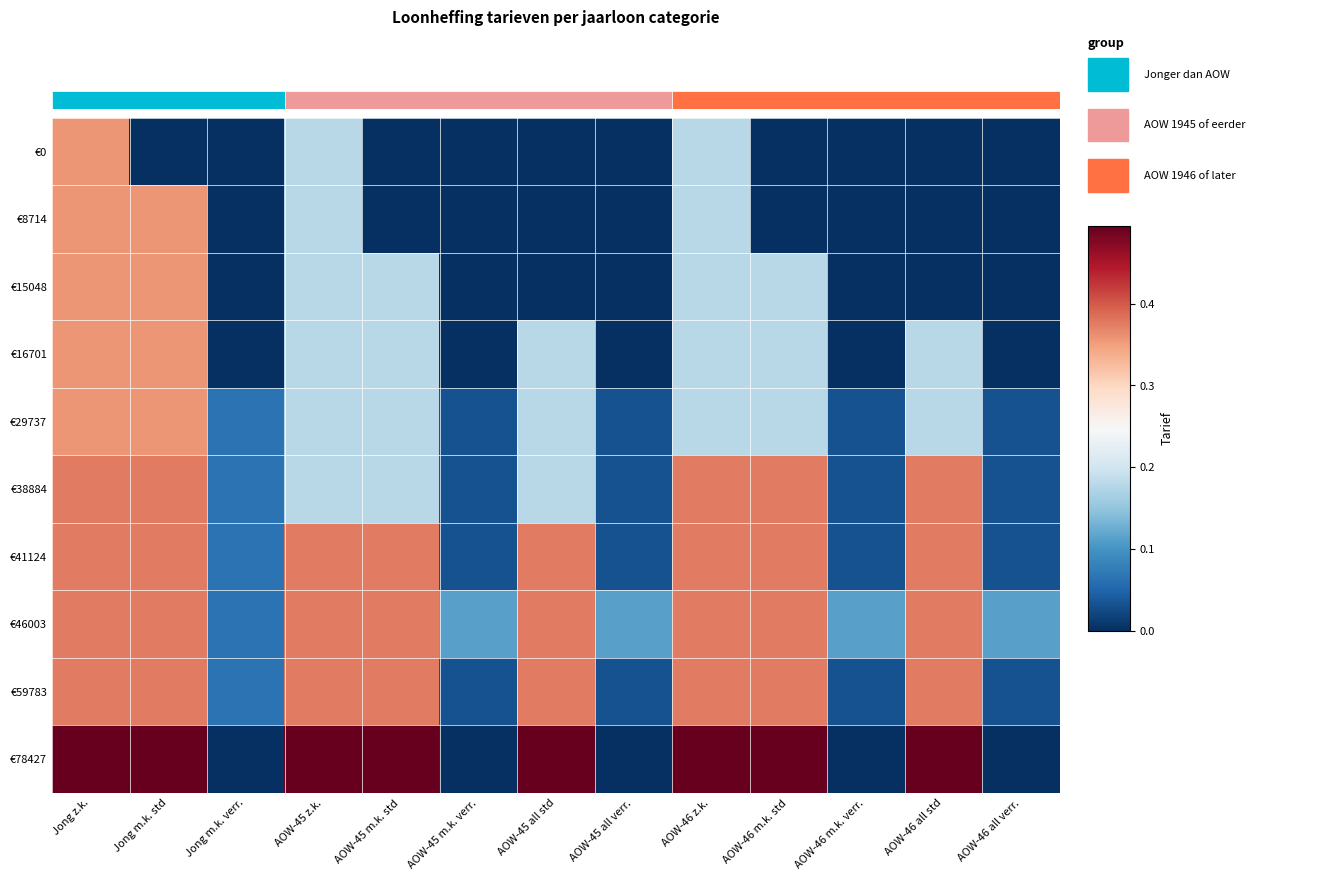

Reading left to right, list all the values displayed in this chart.

€0: Jong z.k.=0.4	Jong m.k. std=0.0	Jong m.k. verr.=0.0	AOW-45 z.k.=0.2	AOW-45 m.k. std=0.0	AOW-45 m.k. verr.=0.0	AOW-45 all std=0.0	AOW-45 all verr.=0.0	AOW-46 z.k.=0.2	AOW-46 m.k. std=0.0	AOW-46 m.k. verr.=0.0	AOW-46 all std=0.0	AOW-46 all verr.=0.0
€8714: Jong z.k.=0.4	Jong m.k. std=0.4	Jong m.k. verr.=0.0	AOW-45 z.k.=0.2	AOW-45 m.k. std=0.0	AOW-45 m.k. verr.=0.0	AOW-45 all std=0.0	AOW-45 all verr.=0.0	AOW-46 z.k.=0.2	AOW-46 m.k. std=0.0	AOW-46 m.k. verr.=0.0	AOW-46 all std=0.0	AOW-46 all verr.=0.0
€15048: Jong z.k.=0.4	Jong m.k. std=0.4	Jong m.k. verr.=0.0	AOW-45 z.k.=0.2	AOW-45 m.k. std=0.2	AOW-45 m.k. verr.=0.0	AOW-45 all std=0.0	AOW-45 all verr.=0.0	AOW-46 z.k.=0.2	AOW-46 m.k. std=0.2	AOW-46 m.k. verr.=0.0	AOW-46 all std=0.0	AOW-46 all verr.=0.0
€16701: Jong z.k.=0.4	Jong m.k. std=0.4	Jong m.k. verr.=0.0	AOW-45 z.k.=0.2	AOW-45 m.k. std=0.2	AOW-45 m.k. verr.=0.0	AOW-45 all std=0.2	AOW-45 all verr.=0.0	AOW-46 z.k.=0.2	AOW-46 m.k. std=0.2	AOW-46 m.k. verr.=0.0	AOW-46 all std=0.2	AOW-46 all verr.=0.0
€29737: Jong z.k.=0.4	Jong m.k. std=0.4	Jong m.k. verr.=0.1	AOW-45 z.k.=0.2	AOW-45 m.k. std=0.2	AOW-45 m.k. verr.=0.0	AOW-45 all std=0.2	AOW-45 all verr.=0.0	AOW-46 z.k.=0.2	AOW-46 m.k. std=0.2	AOW-46 m.k. verr.=0.0	AOW-46 all std=0.2	AOW-46 all verr.=0.0
€38884: Jong z.k.=0.4	Jong m.k. std=0.4	Jong m.k. verr.=0.1	AOW-45 z.k.=0.2	AOW-45 m.k. std=0.2	AOW-45 m.k. verr.=0.0	AOW-45 all std=0.2	AOW-45 all verr.=0.0	AOW-46 z.k.=0.4	AOW-46 m.k. std=0.4	AOW-46 m.k. verr.=0.0	AOW-46 all std=0.4	AOW-46 all verr.=0.0
€41124: Jong z.k.=0.4	Jong m.k. std=0.4	Jong m.k. verr.=0.1	AOW-45 z.k.=0.4	AOW-45 m.k. std=0.4	AOW-45 m.k. verr.=0.0	AOW-45 all std=0.4	AOW-45 all verr.=0.0	AOW-46 z.k.=0.4	AOW-46 m.k. std=0.4	AOW-46 m.k. verr.=0.0	AOW-46 all std=0.4	AOW-46 all verr.=0.0
€46003: Jong z.k.=0.4	Jong m.k. std=0.4	Jong m.k. verr.=0.1	AOW-45 z.k.=0.4	AOW-45 m.k. std=0.4	AOW-45 m.k. verr.=0.1	AOW-45 all std=0.4	AOW-45 all verr.=0.1	AOW-46 z.k.=0.4	AOW-46 m.k. std=0.4	AOW-46 m.k. verr.=0.1	AOW-46 all std=0.4	AOW-46 all verr.=0.1
€59783: Jong z.k.=0.4	Jong m.k. std=0.4	Jong m.k. verr.=0.1	AOW-45 z.k.=0.4	AOW-45 m.k. std=0.4	AOW-45 m.k. verr.=0.0	AOW-45 all std=0.4	AOW-45 all verr.=0.0	AOW-46 z.k.=0.4	AOW-46 m.k. std=0.4	AOW-46 m.k. verr.=0.0	AOW-46 all std=0.4	AOW-46 all verr.=0.0
€78427: Jong z.k.=0.5	Jong m.k. std=0.5	Jong m.k. verr.=0.0	AOW-45 z.k.=0.5	AOW-45 m.k. std=0.5	AOW-45 m.k. verr.=0.0	AOW-45 all std=0.5	AOW-45 all verr.=0.0	AOW-46 z.k.=0.5	AOW-46 m.k. std=0.5	AOW-46 m.k. verr.=0.0	AOW-46 all std=0.5	AOW-46 all verr.=0.0